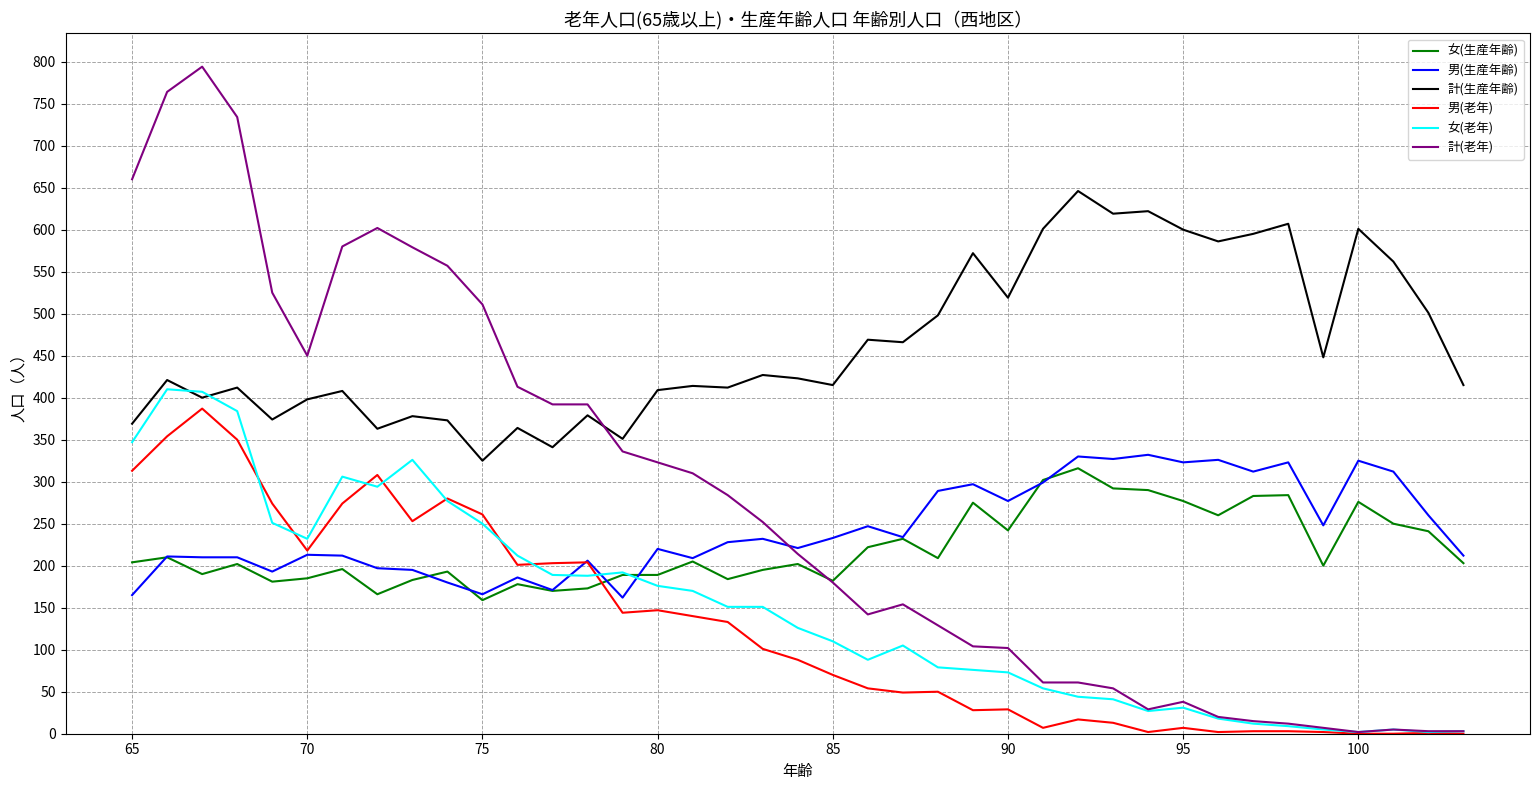

Which series has the largest range (max minus min)?

計(老年)